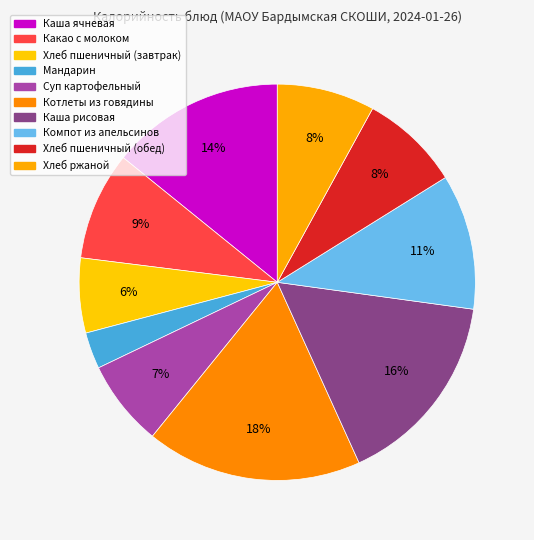

To the nearest percent, what is the difference between the largest and smallest slice percentages?

15%